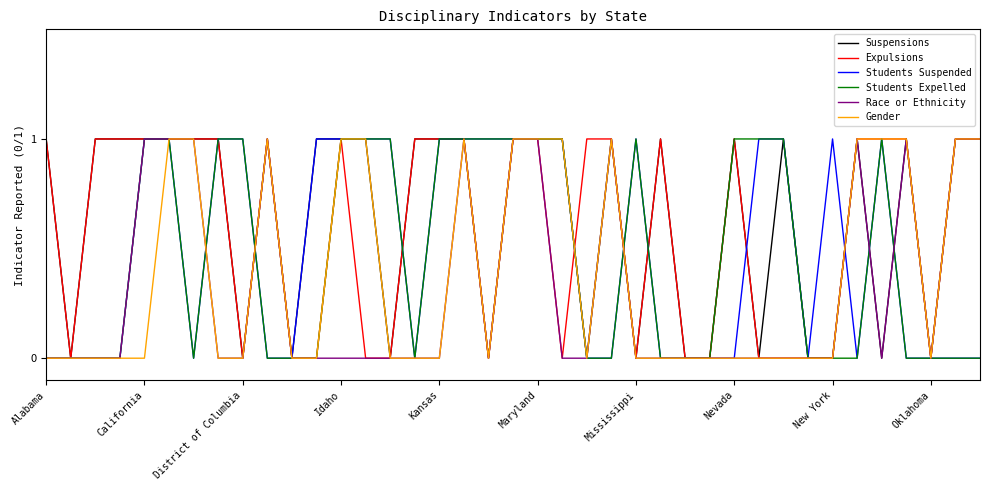

Reading right to left, extract all data points from this chart.

Suspensions: 1	1	0	1	0	1	0	0	1	0	1	0	0	1	0	1	0	1	1	1	0	1	1	1	0	1	1	1	0	1	0	1	1	1	1	1	1	0	1
Expulsions: 1	1	0	1	1	1	0	0	0	0	1	0	0	1	0	1	1	0	1	1	0	1	1	1	0	0	1	0	0	1	0	1	1	1	1	1	1	0	1
Students Suspended: 0	0	0	0	1	0	1	0	1	1	0	0	0	0	1	0	0	1	1	1	1	1	1	0	1	1	1	1	0	0	1	1	0	1	1	0	0	0	0
Students Expelled: 0	0	0	0	1	0	0	0	1	1	1	0	0	0	1	0	0	1	1	1	1	1	1	0	1	1	1	0	0	0	1	1	0	1	1	0	0	0	0
Race or Ethnicity: 1	1	0	1	0	1	0	0	0	0	0	0	0	0	0	1	0	0	1	1	0	1	0	0	0	0	0	0	0	1	0	0	1	1	1	0	0	0	0
Gender: 1	1	0	1	1	1	0	0	0	0	0	0	0	0	0	1	0	1	1	1	0	1	0	0	0	1	1	0	0	1	0	0	1	1	0	0	0	0	0